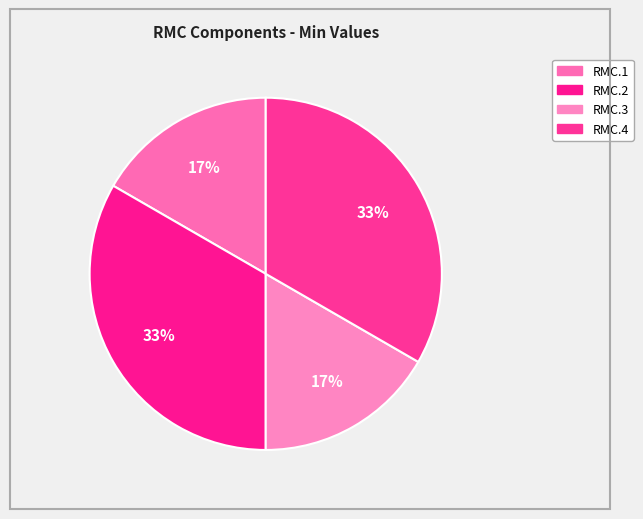

Is there a majority slice in this chart?

No